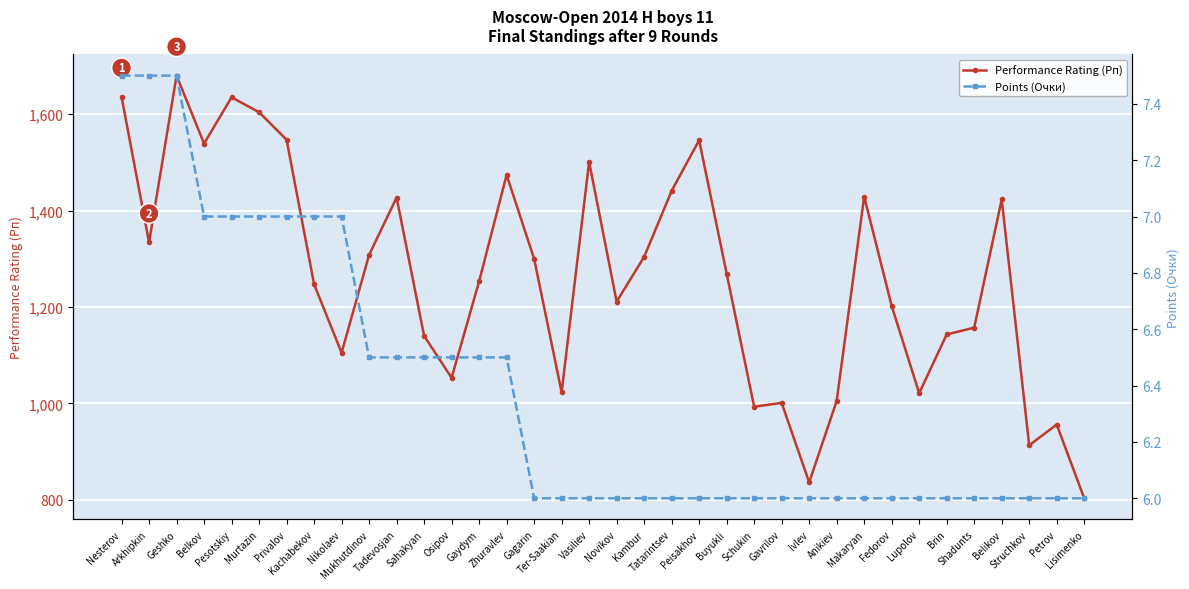

True or false: Points (Очки) has more than 2 points higher than both neighbors.

False